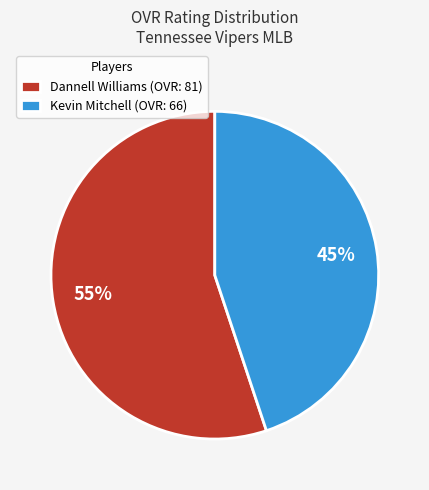

What percentage is the Dannell Williams slice, to the nearest percent?

55%